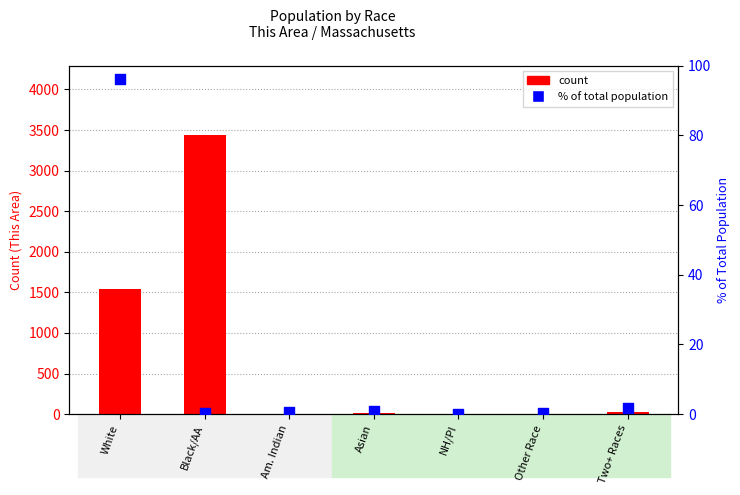

Which series reaches the minimum Y coordinate?

count